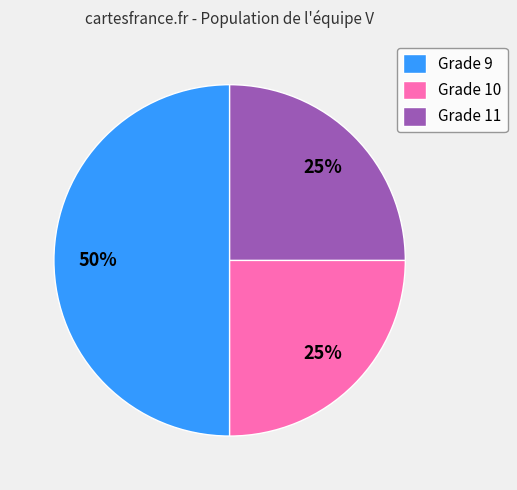

To the nearest percent, what is the average slice percentage?

33%